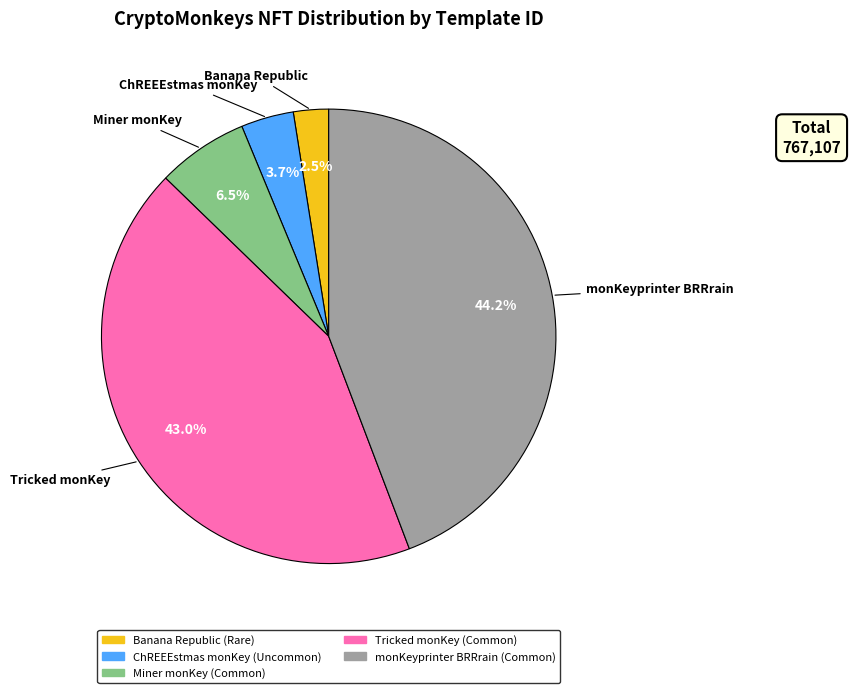

To the nearest percent, what percentage of the pie is ChREEEstmas monKey?

4%